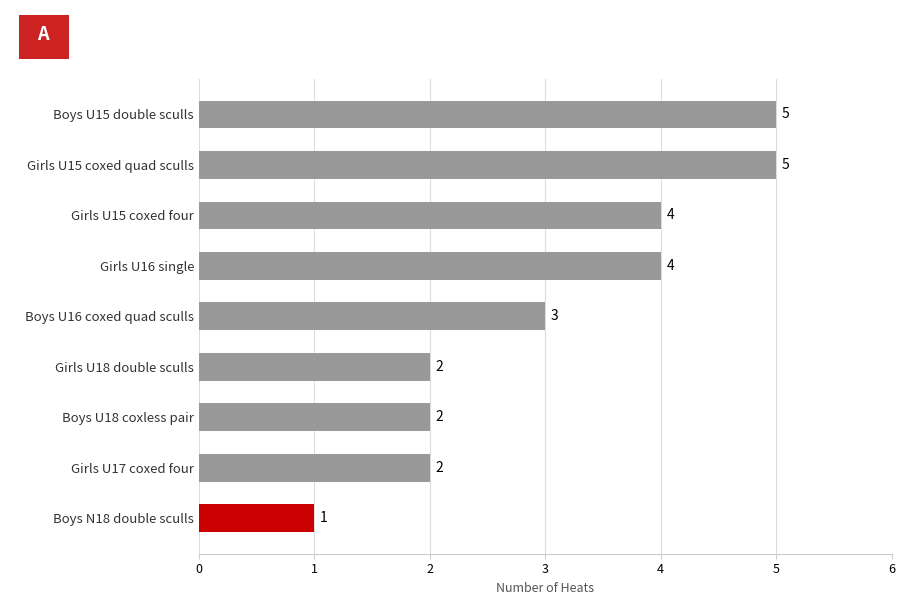

What is the label of the 4th bar from the bottom?

Girls U18 double sculls